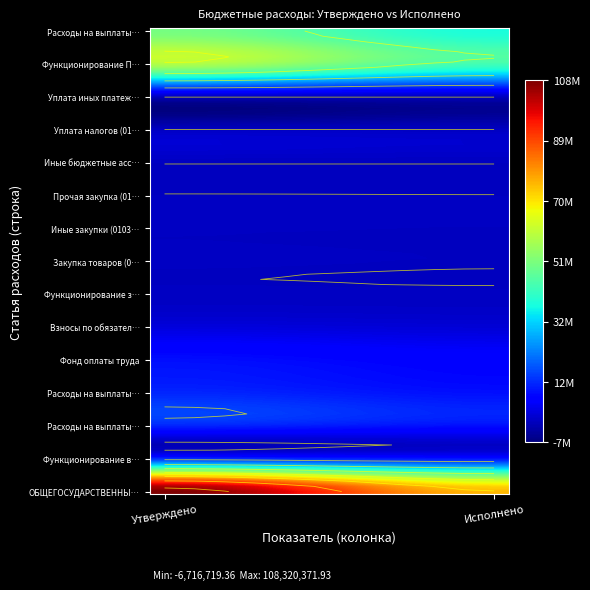

At which label does Прочая закупка (0103) reach its minimum?

1